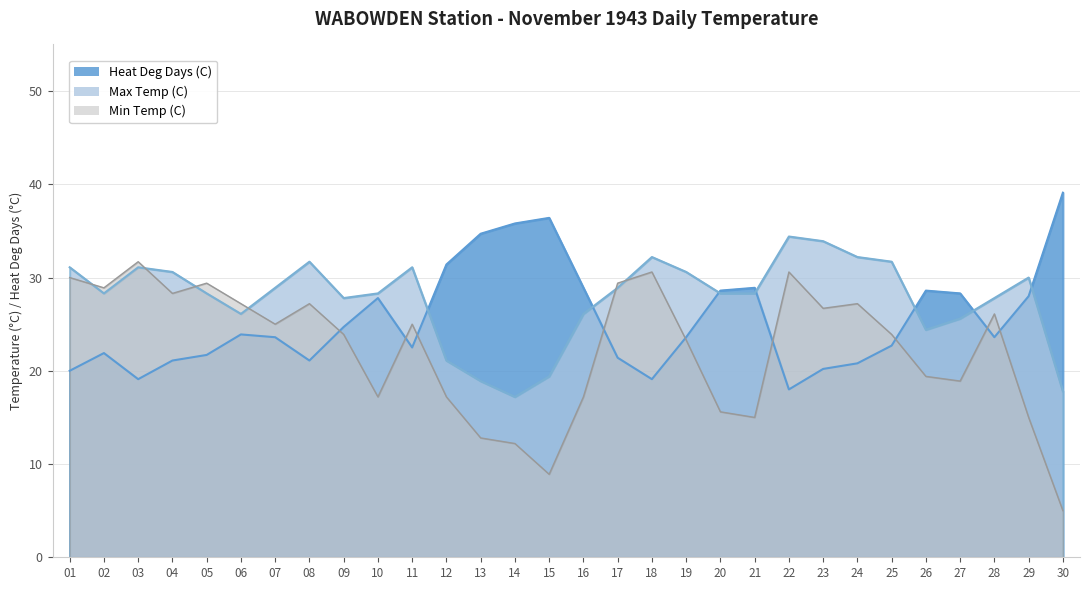

What is the difference between the Heat Deg Days (C) values at 20 and 04?

7.5